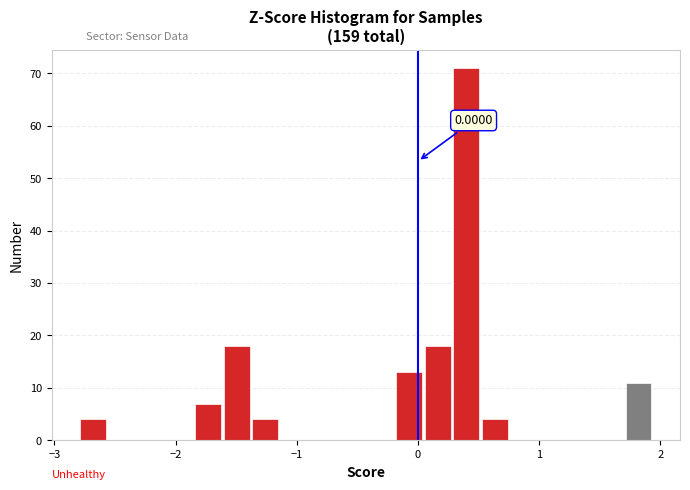

Around what value on the x-axis is the tallest bar? Give the approximate position of its centre, as read against the axis.

0.4